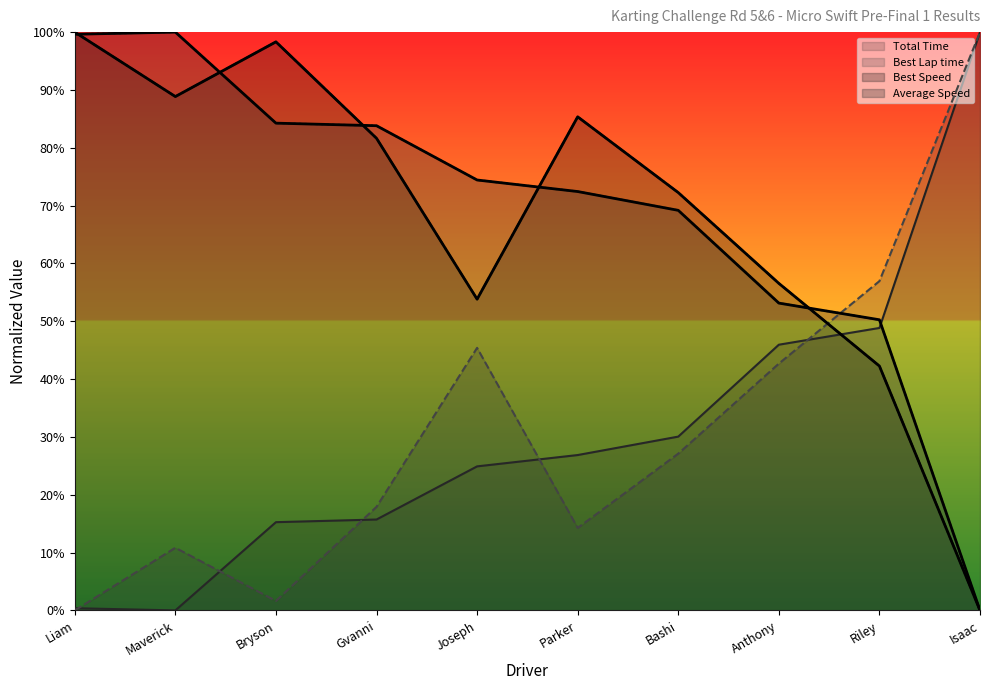

Rank the series by their maximum value, from highest to lowest.

Total Time, Best Lap time, Best Speed, Average Speed